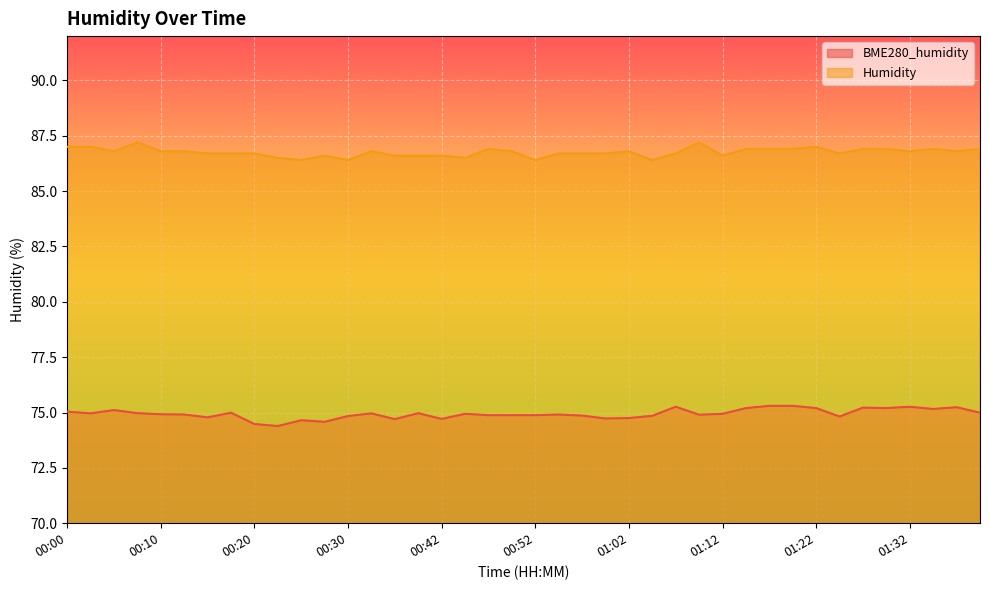

What are all the series names shown in the legend?

BME280_humidity, Humidity